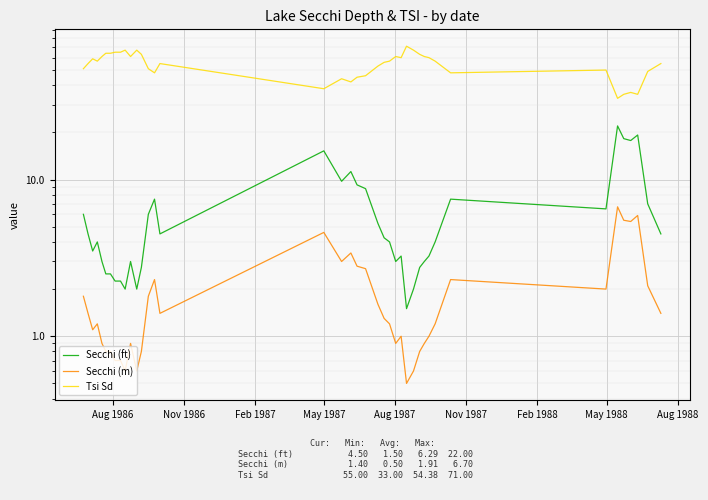

How many data points in Secchi (ft) are above 4?

20